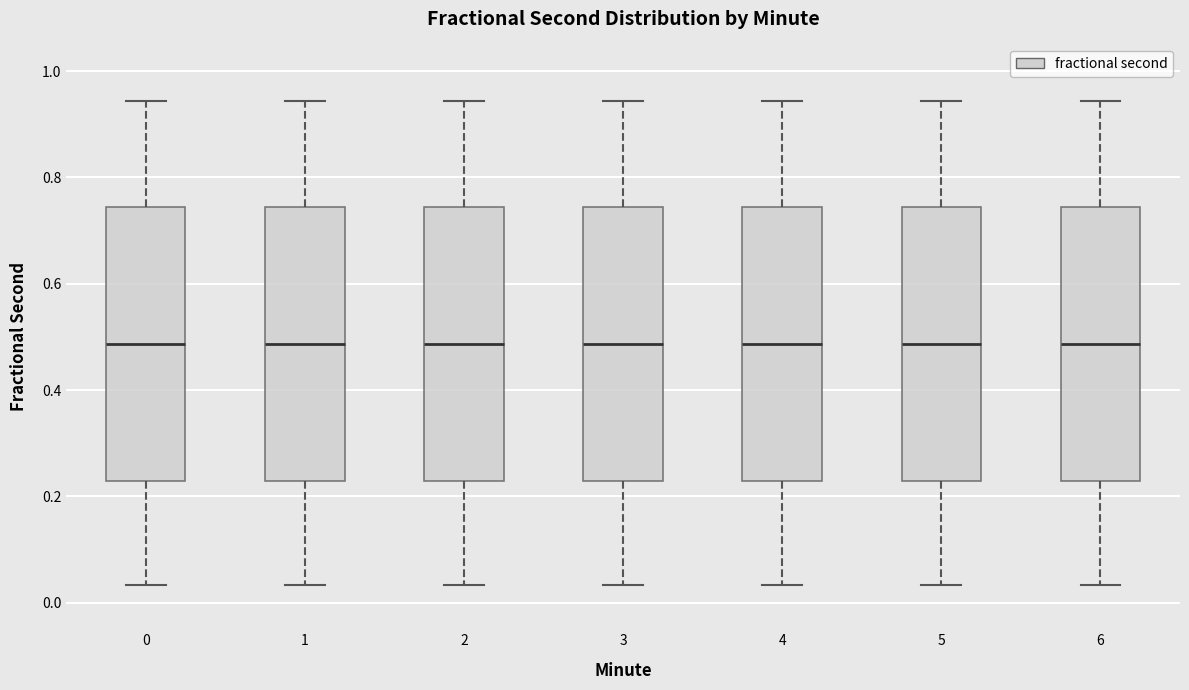

Reading left to right, transcribe this box plot: for each box, give where its median line is, the range the box spans, and where its two whiskers end, as read against the y-axis. The values are not printed on the chart, so give them approximately, as read against the axis.

0: median 0.48, box 0.22 to 0.74, whiskers 0.04 to 0.94
1: median 0.48, box 0.22 to 0.74, whiskers 0.04 to 0.94
2: median 0.48, box 0.22 to 0.74, whiskers 0.04 to 0.94
3: median 0.48, box 0.22 to 0.74, whiskers 0.04 to 0.94
4: median 0.48, box 0.22 to 0.74, whiskers 0.04 to 0.94
5: median 0.48, box 0.22 to 0.74, whiskers 0.04 to 0.94
6: median 0.48, box 0.22 to 0.74, whiskers 0.04 to 0.94